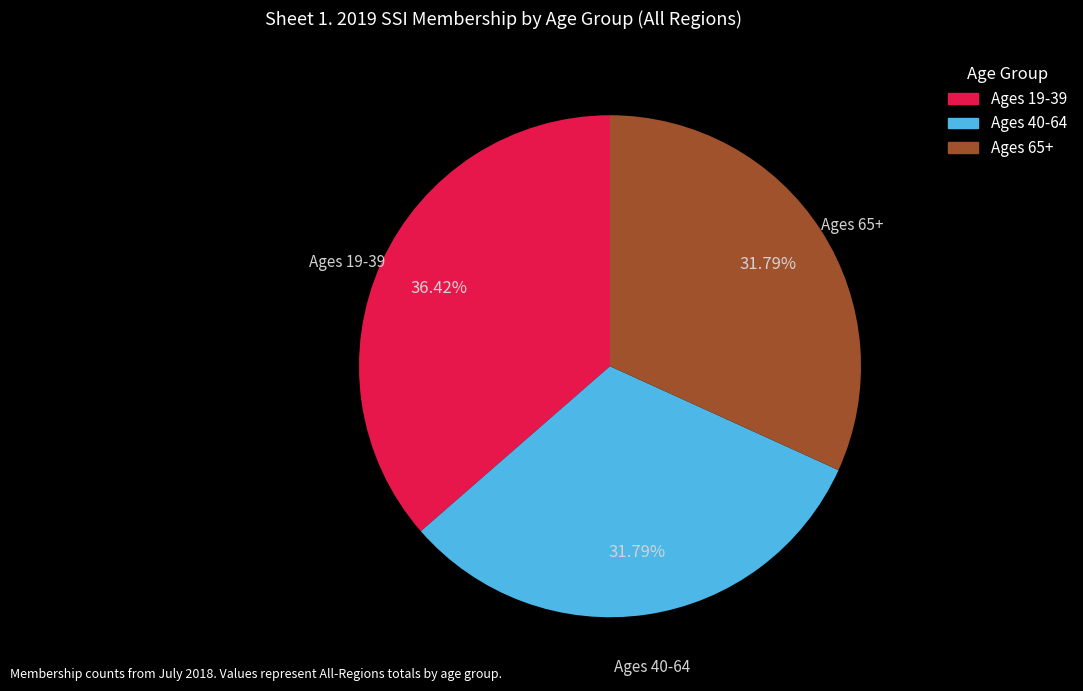

What percentage is NOT represented by Ages 65+?

68.2%